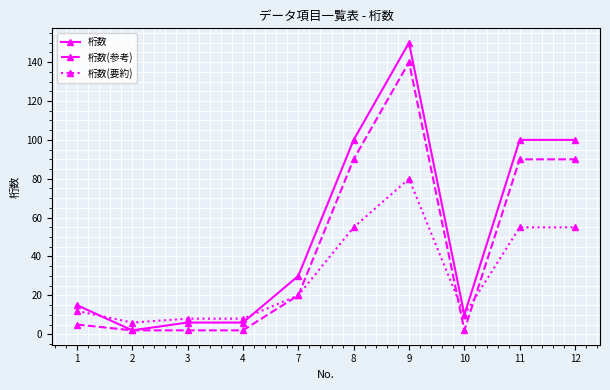

Which series has the largest total across all categories?

桁数